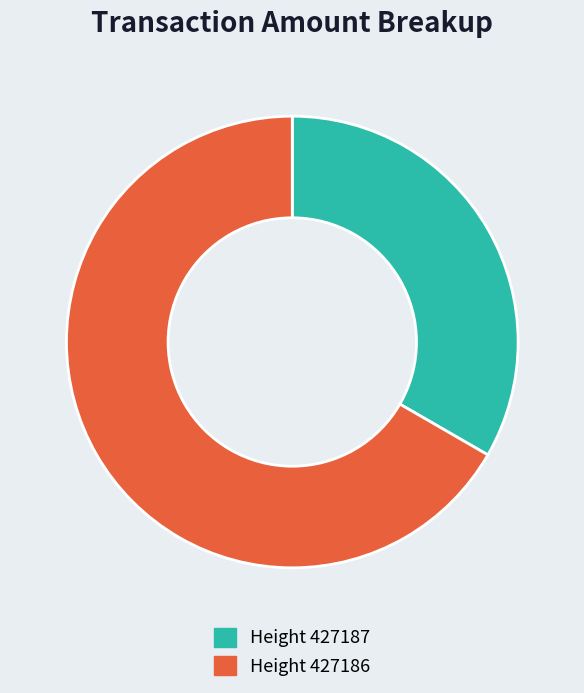

Is it true that Height 427186 is 76% of the pie?

False